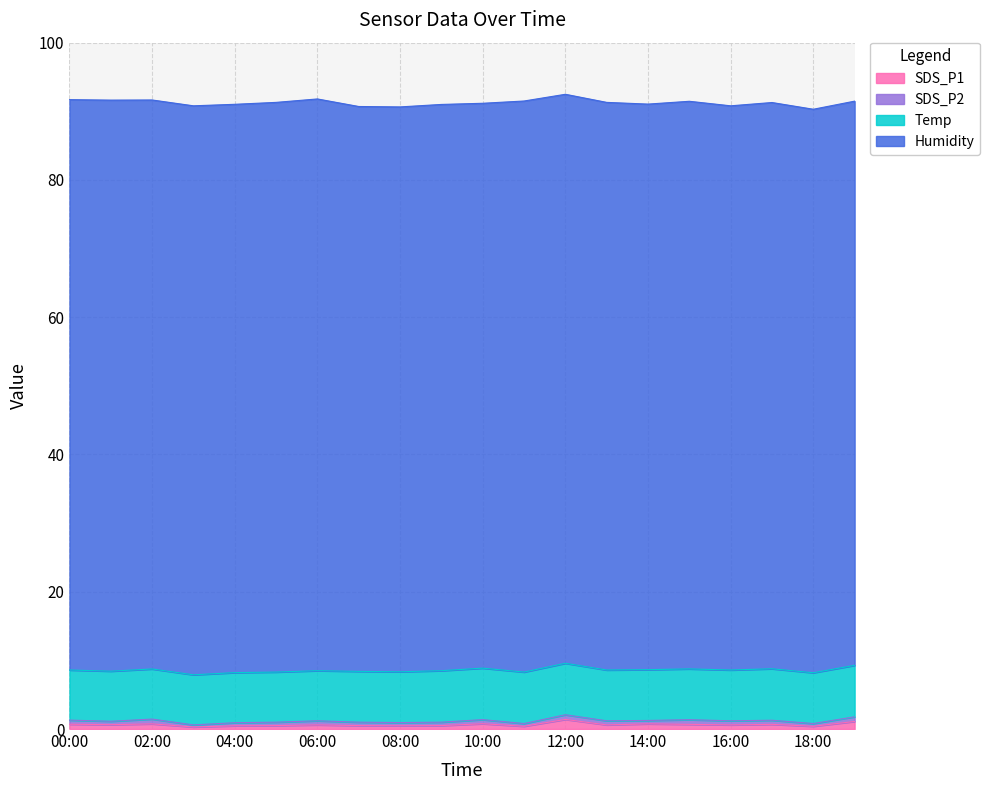

Which has a higher value, 01:00 or 09:00?

01:00